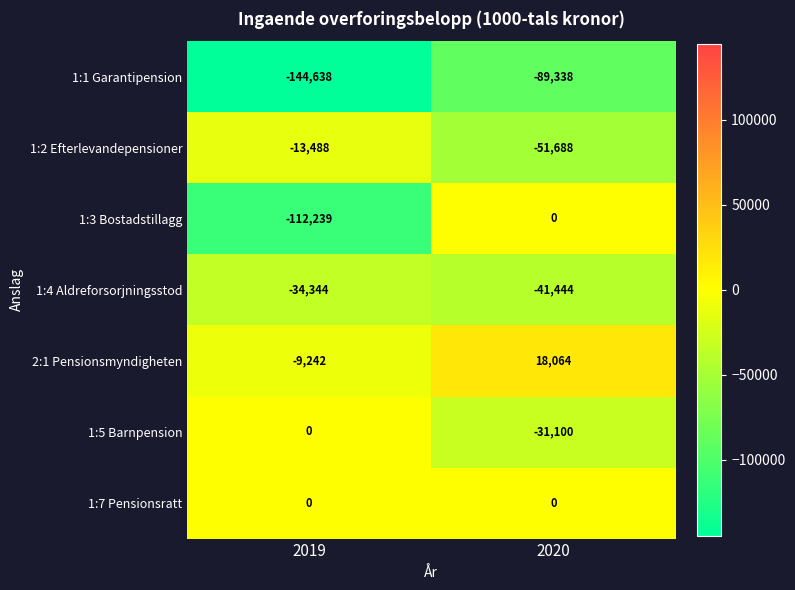

How many values in 1:5 Barnpension are below zero?

1